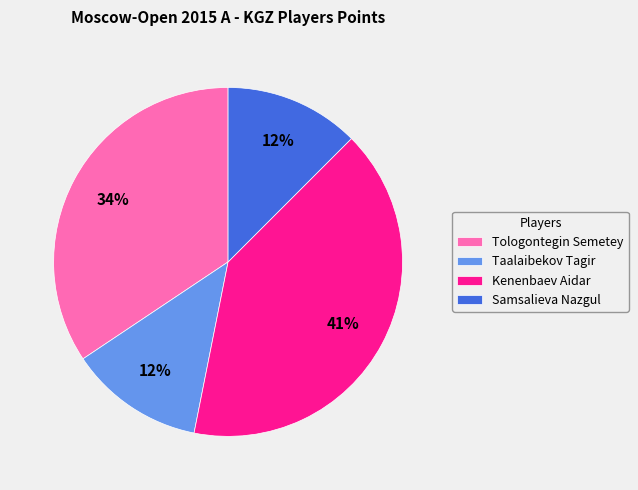

Is there any slice that represents more than half of the pie?

No